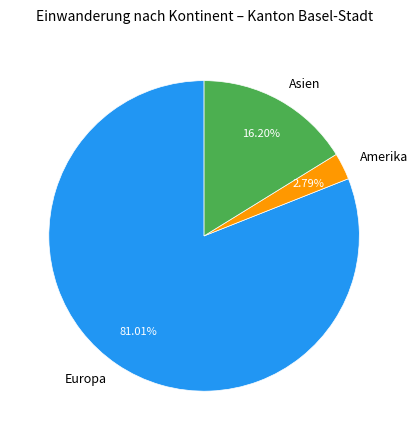

To the nearest percent, what is the difference between the largest and smallest slice percentages?

78%